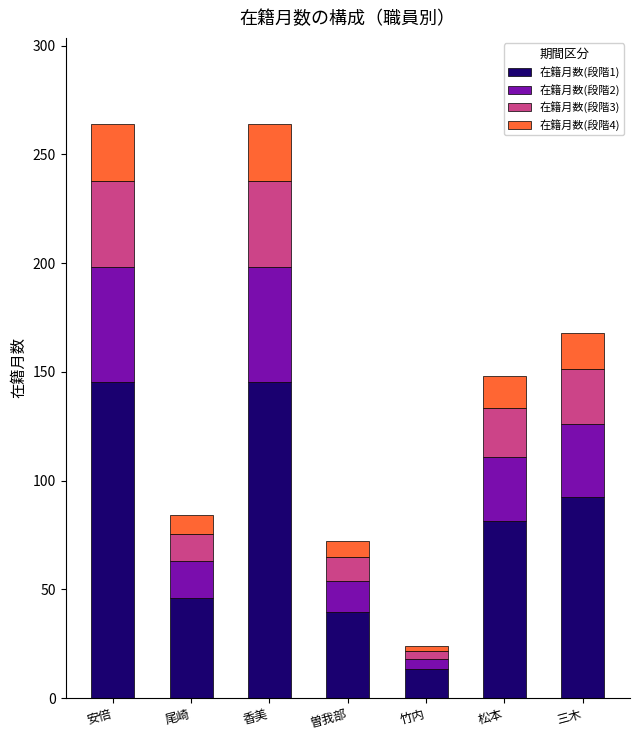

Is it true that 在籍月数(段階1) equals 117.7 at 松本?

False